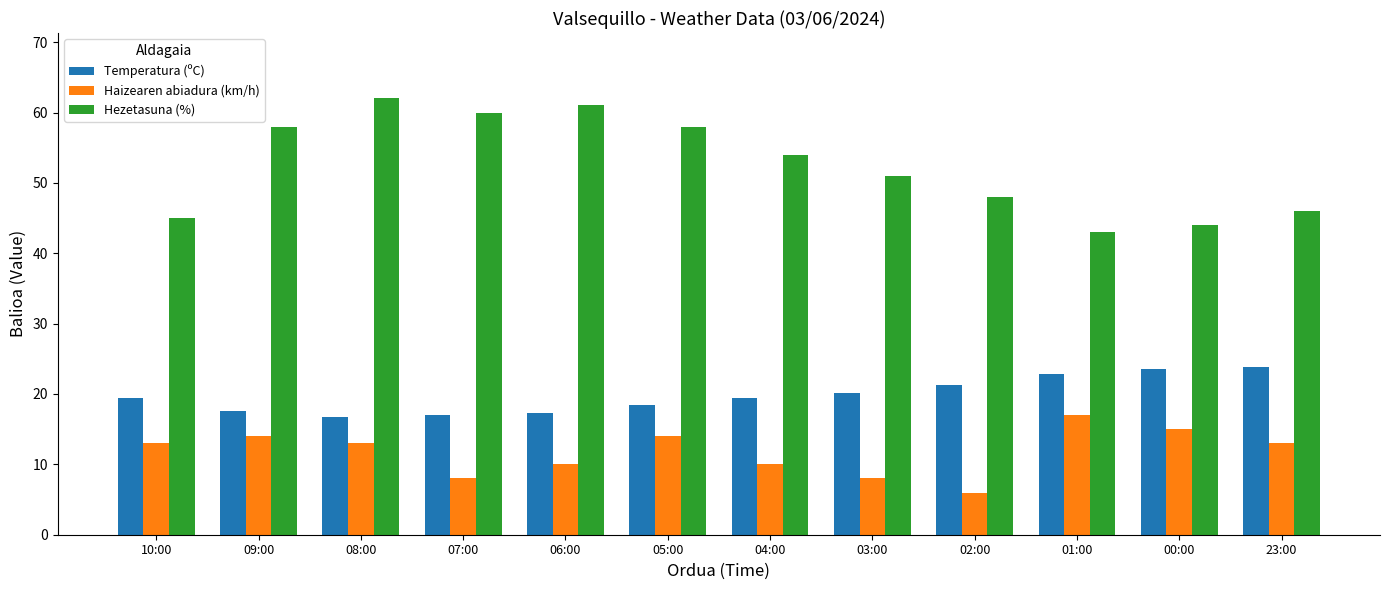

Is it true that Hezetasuna (%) equals 58.0 at 09:00?

True